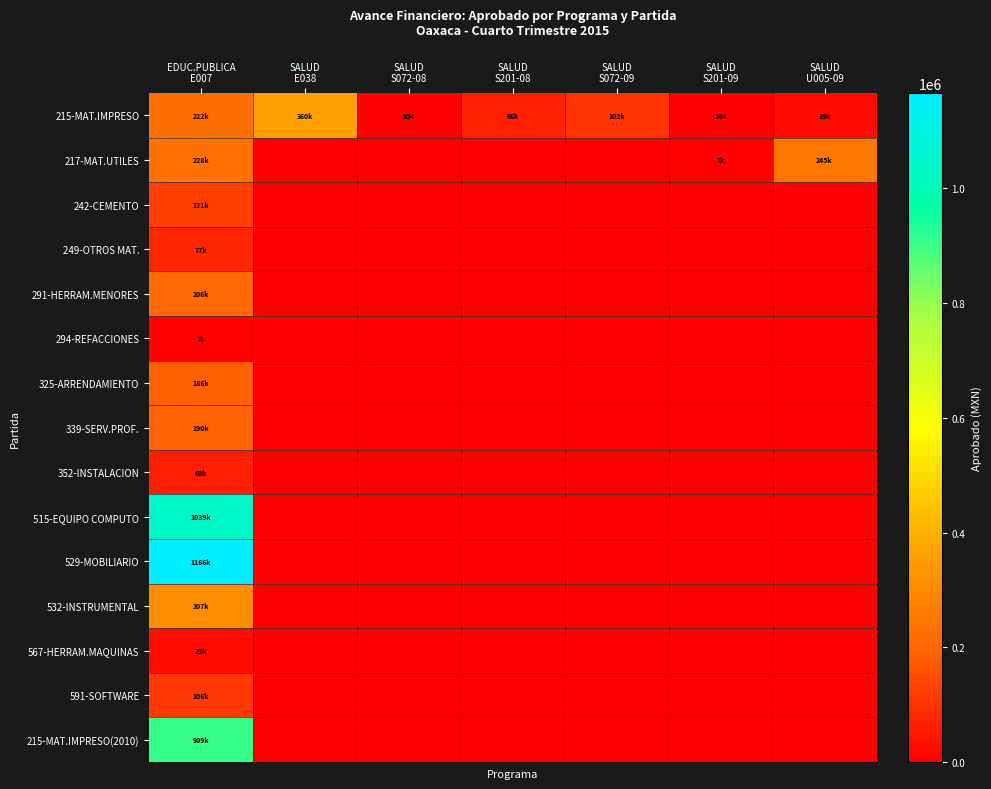

Between EDUC.PUBLICA E007 and SALUD S072-09, which series saw the biggest shift?

529-MOBILIARIO